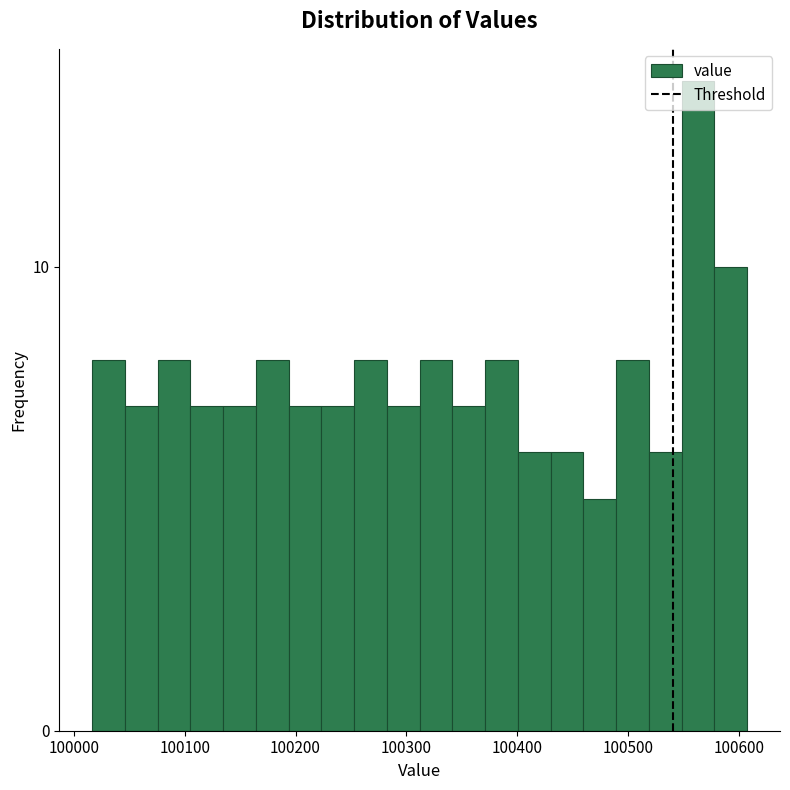

Read against the x-axis, roughly where is the centre of the tallest bar?

100560